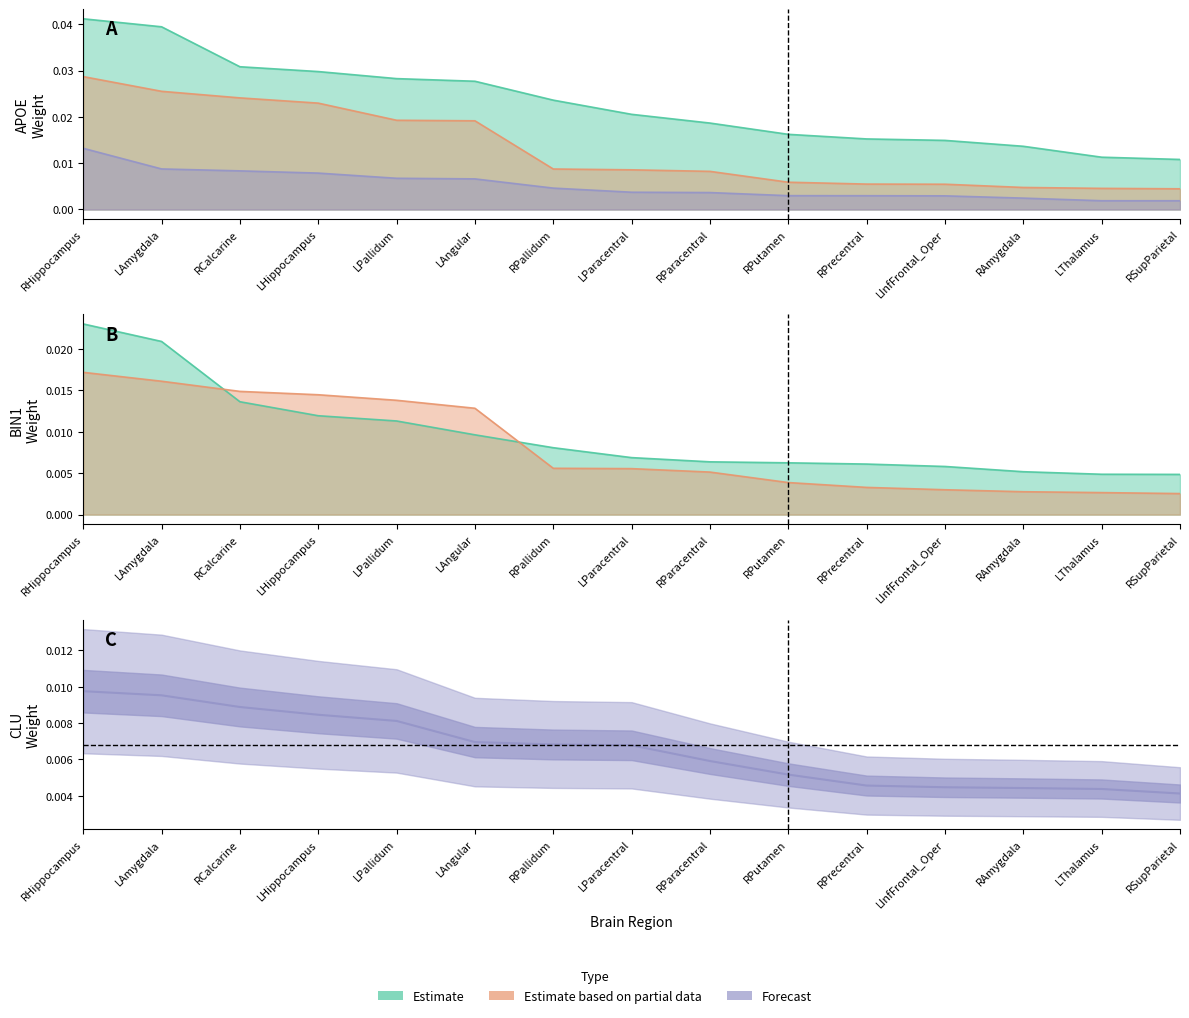

Between RPallidum and LAmygdala, which is larger?

LAmygdala